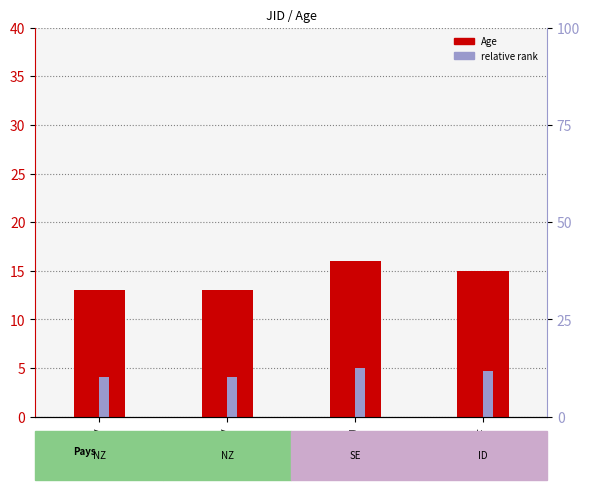

At how many categories does at least one series exceed 6?

4